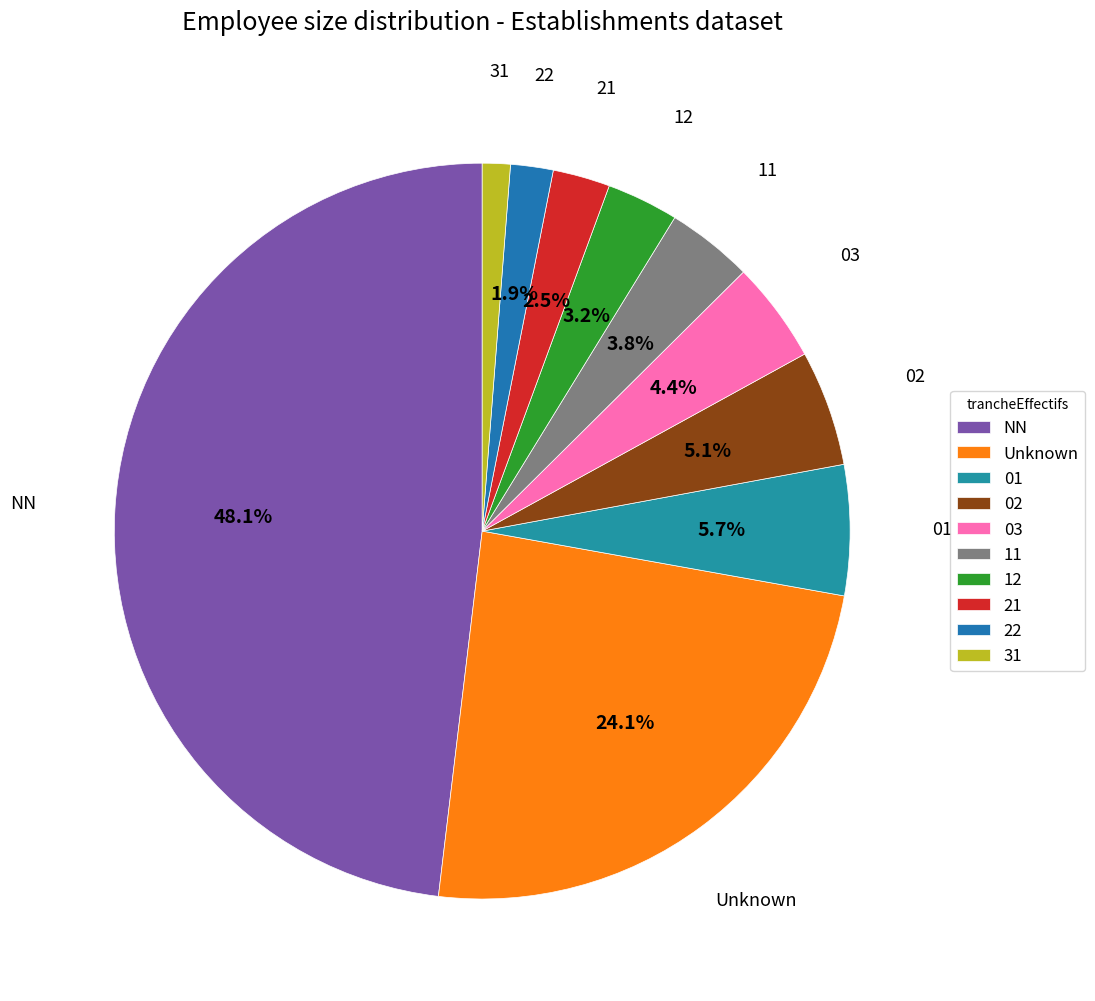

What portion of the pie excludes NN?

51.9%